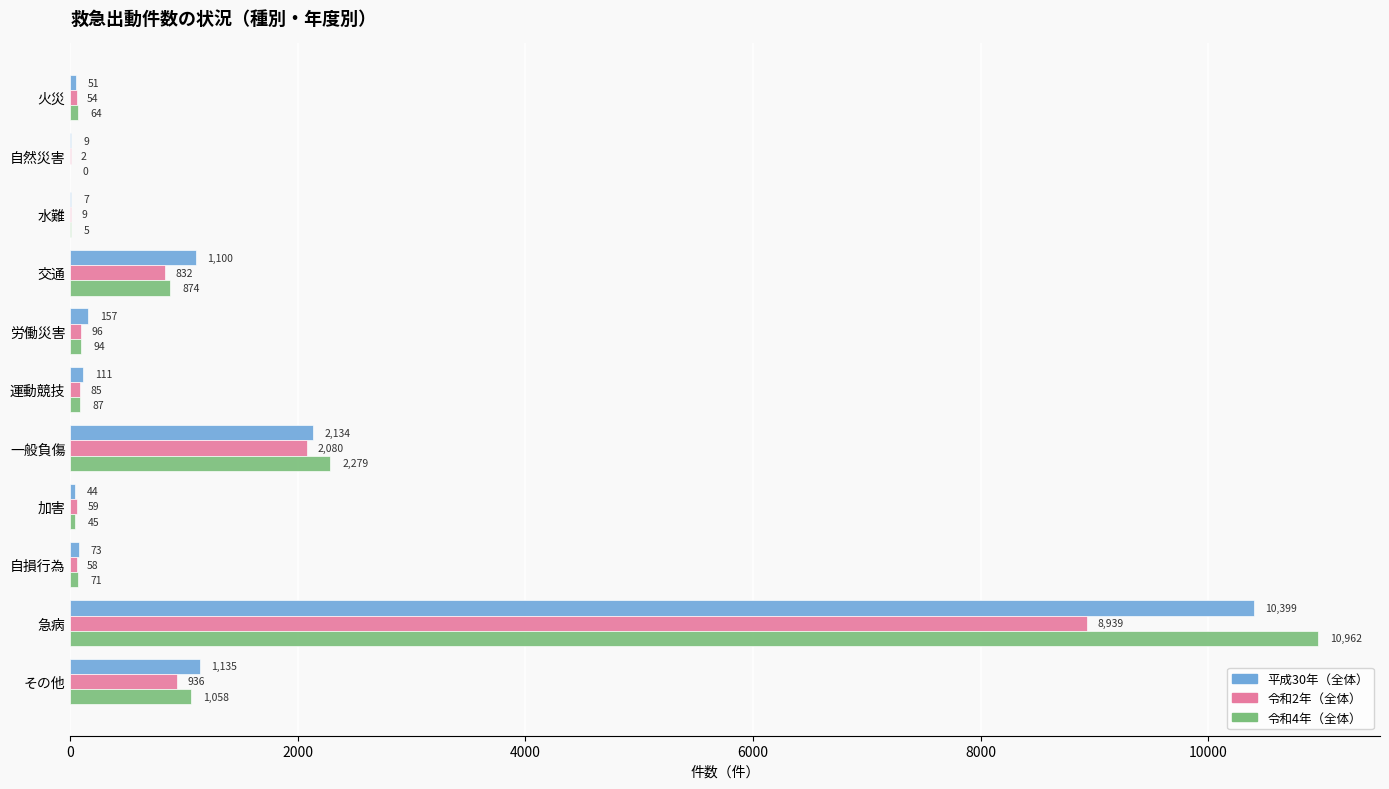

True or false: 令和2年（全体） has a value of 8939 at 急病.

True